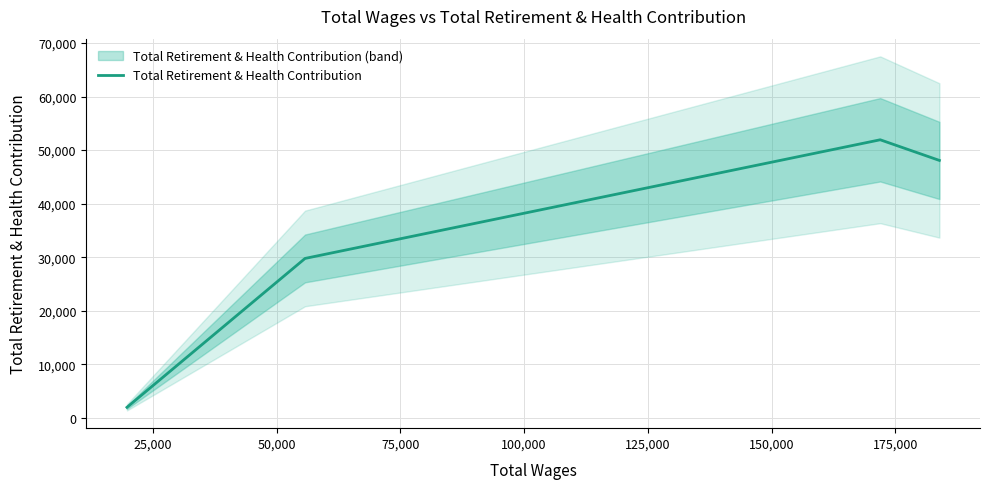

Does the chart display data point markers on the line(s)?

No